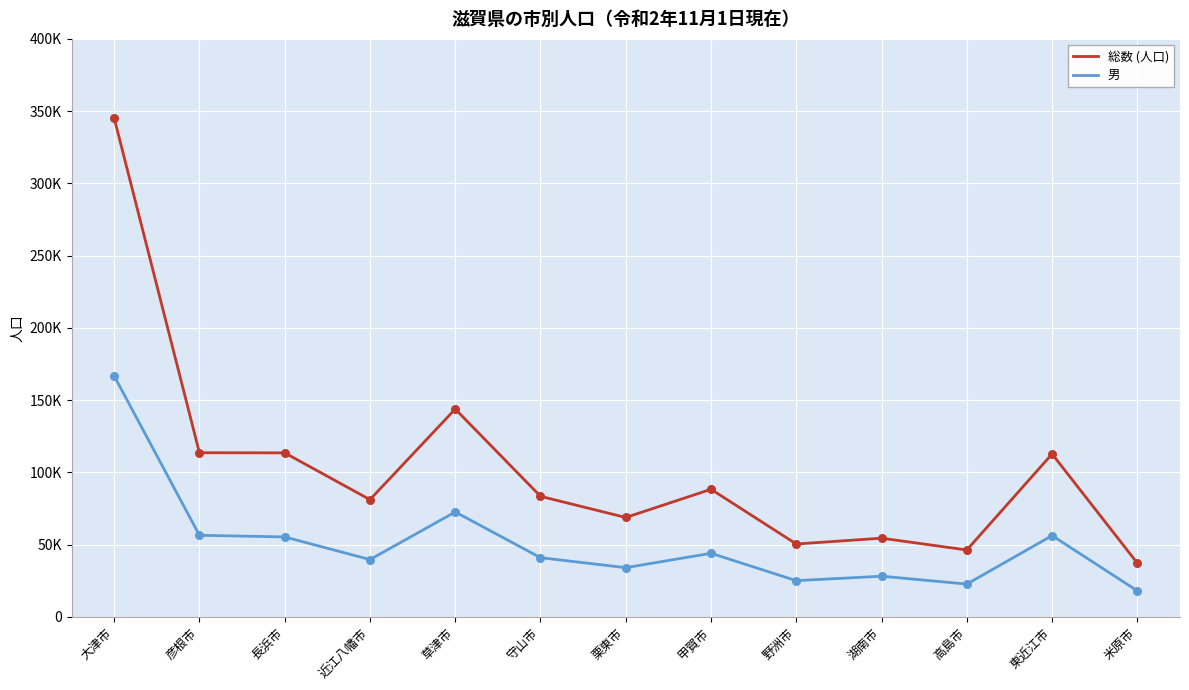

Which series has the largest total across all categories?

総数 (人口)